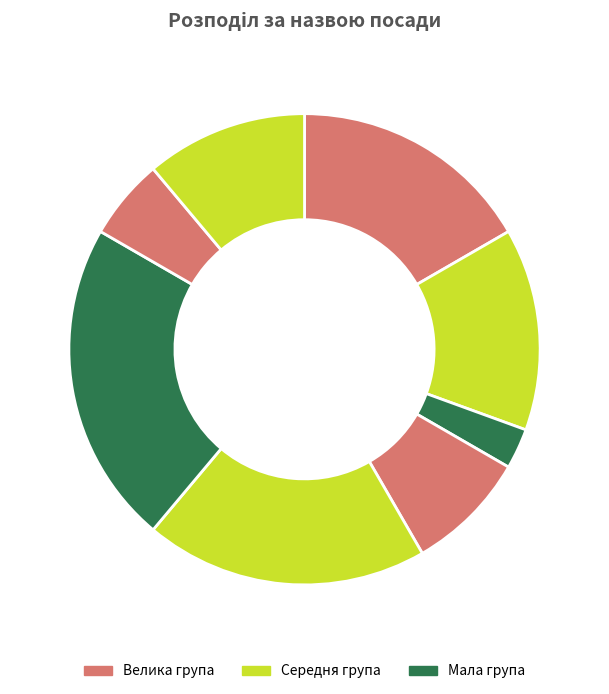

How many slices are in this pie chart?

8